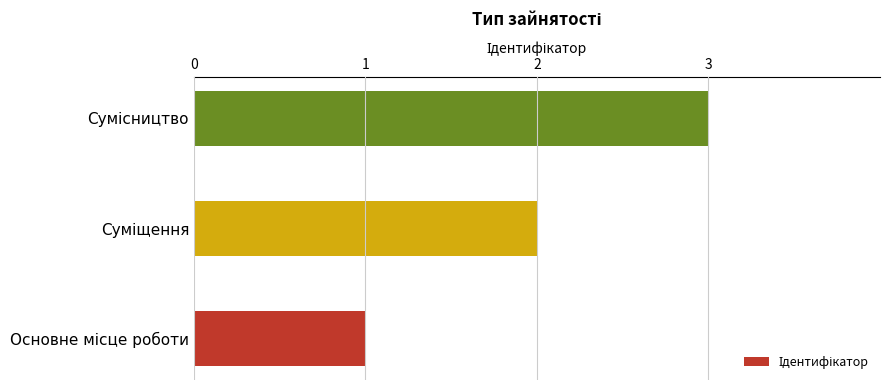

What is the maximum value shown in the chart?

3